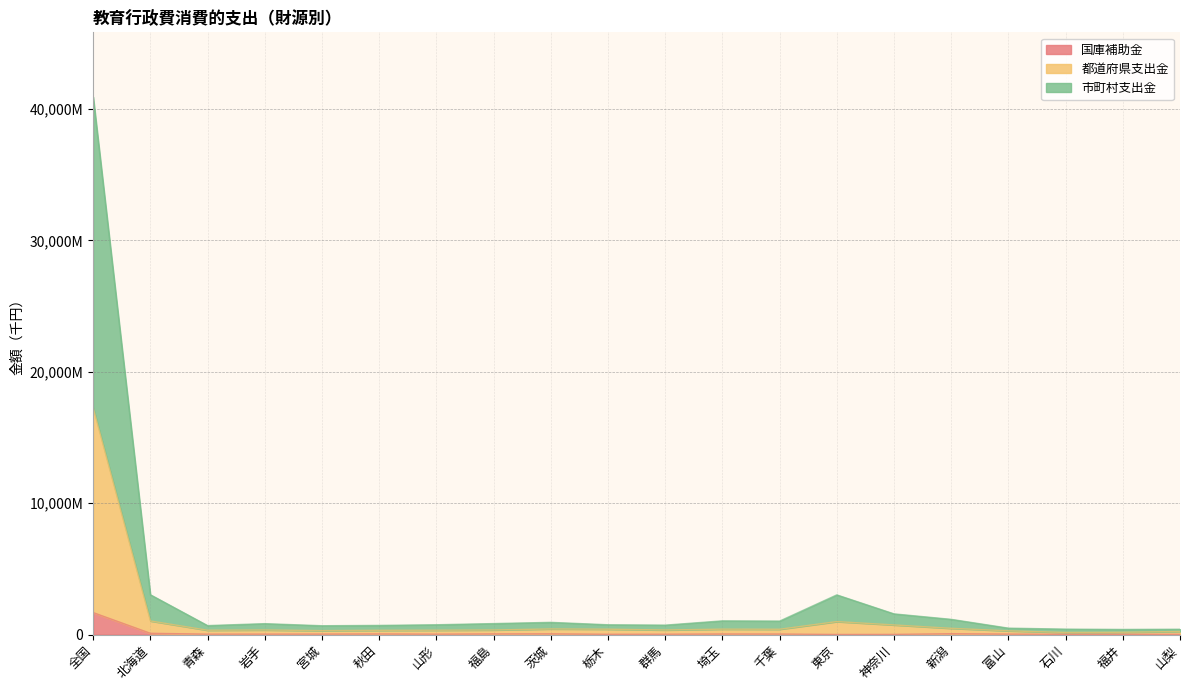

Reading right to left, extract all data points from this chart.

国庫補助金: 20772	21569	20180	36738	64527	14330	9609	40844	44899	28627	23735	56427	51479	32166	48036	37677	35873	32775	96967	1672489
都道府県支出金: 234850	173905	158664	283879	474509	732177	986510	403201	411735	347838	408099	426073	348447	329992	323083	300217	347823	329620	1035663	17246298
市町村支出金: 406989	390652	413874	489352	1158784	1574948	3019978	1025585	1043355	718138	746436	929976	836780	746825	697343	672697	831172	682944	3030589	40915914